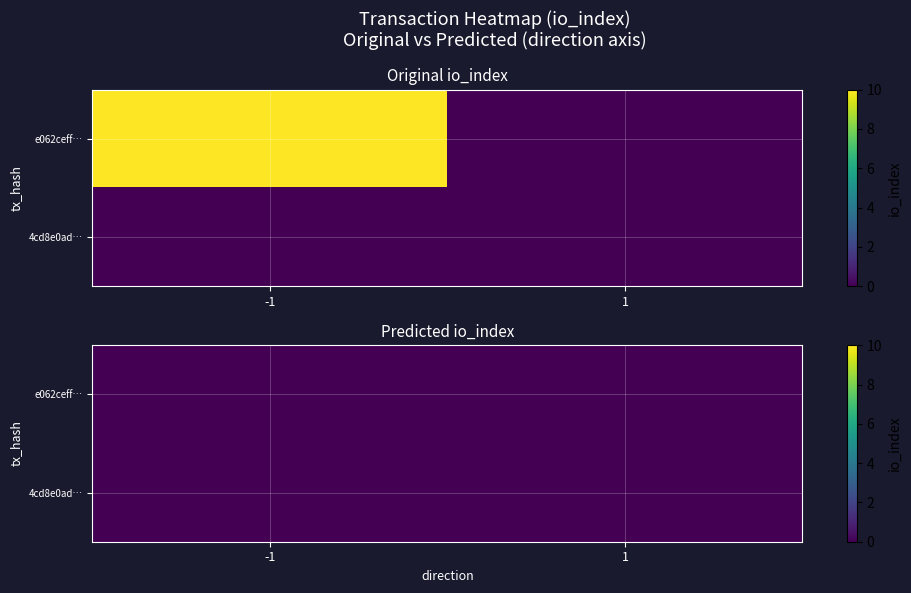

What is the sum of the e062ceff3b9be823129138df493e2dd8b2518d9 values at 1 and -1?

10